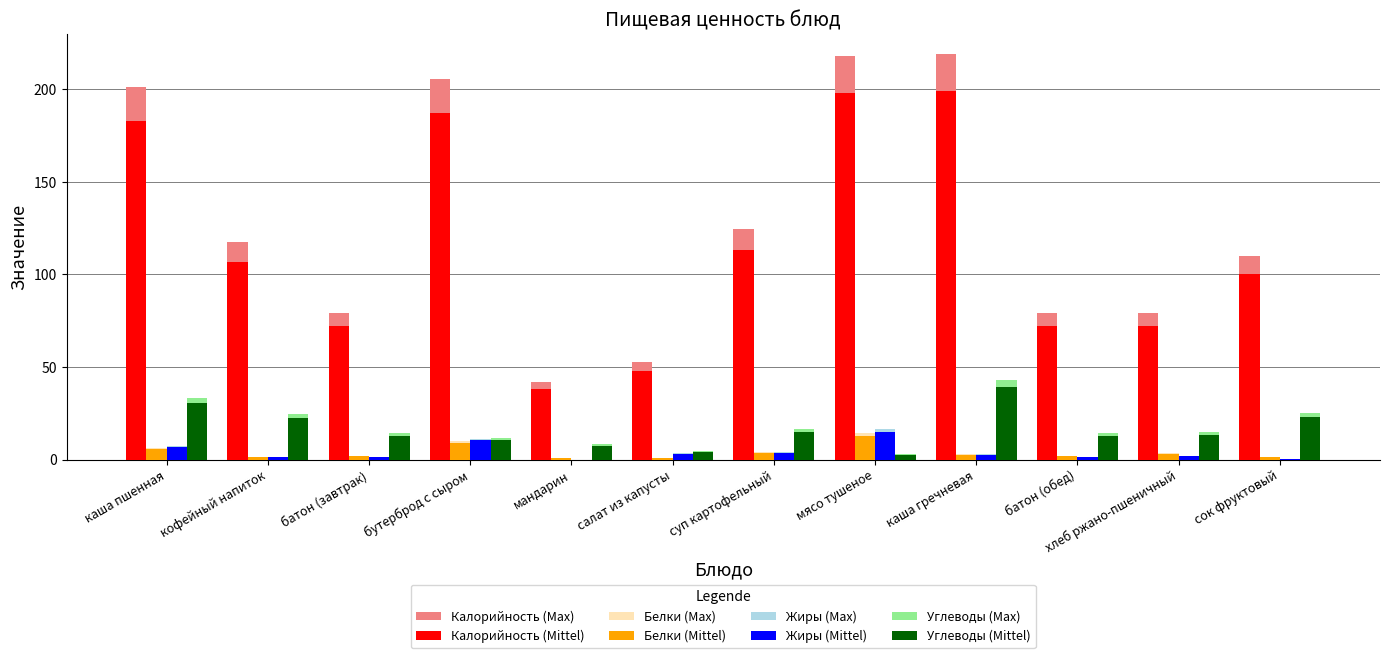

What is the highest value of the Калорийность (Mittel) series?

199.0